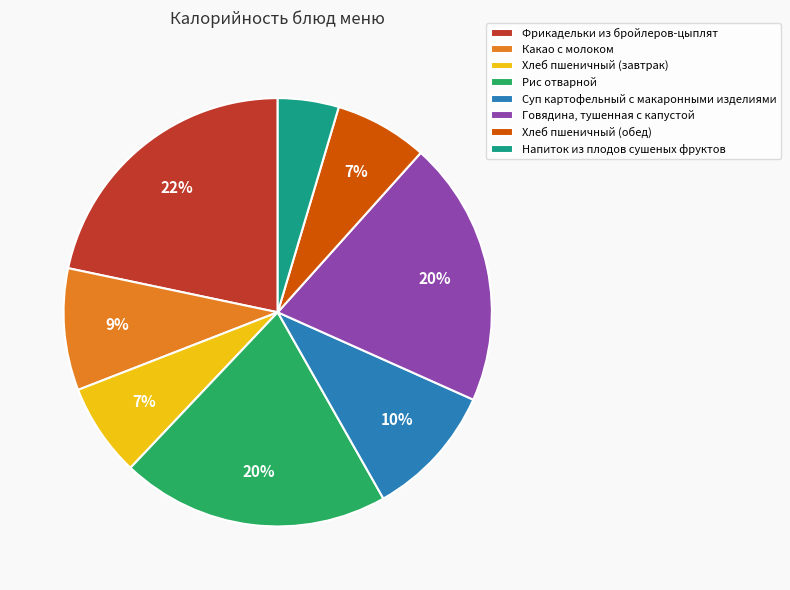

How many slices are in this pie chart?

8